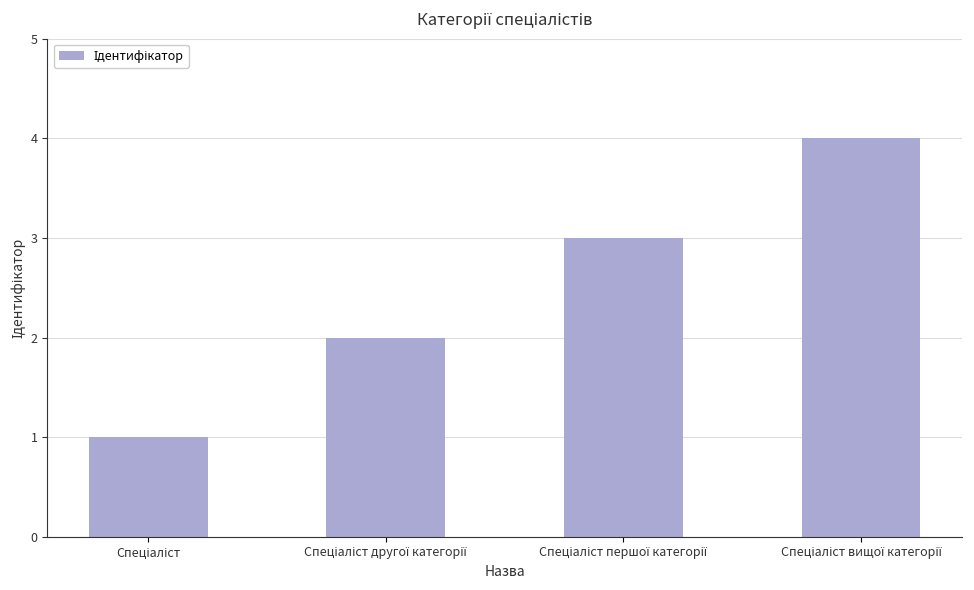

Are the bars horizontal?

No